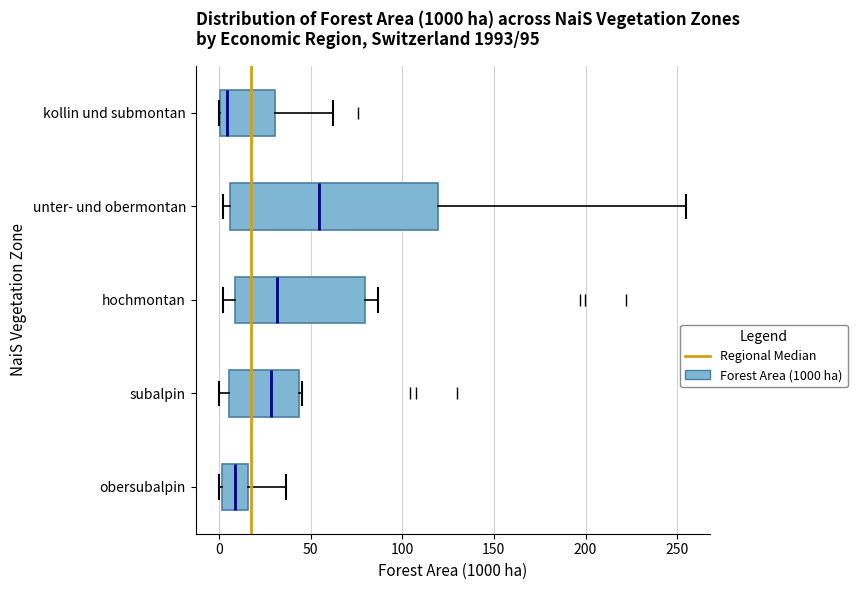

Comparing the boxes themselves (not the whiskers), which one is the widest?

unter- und obermontan